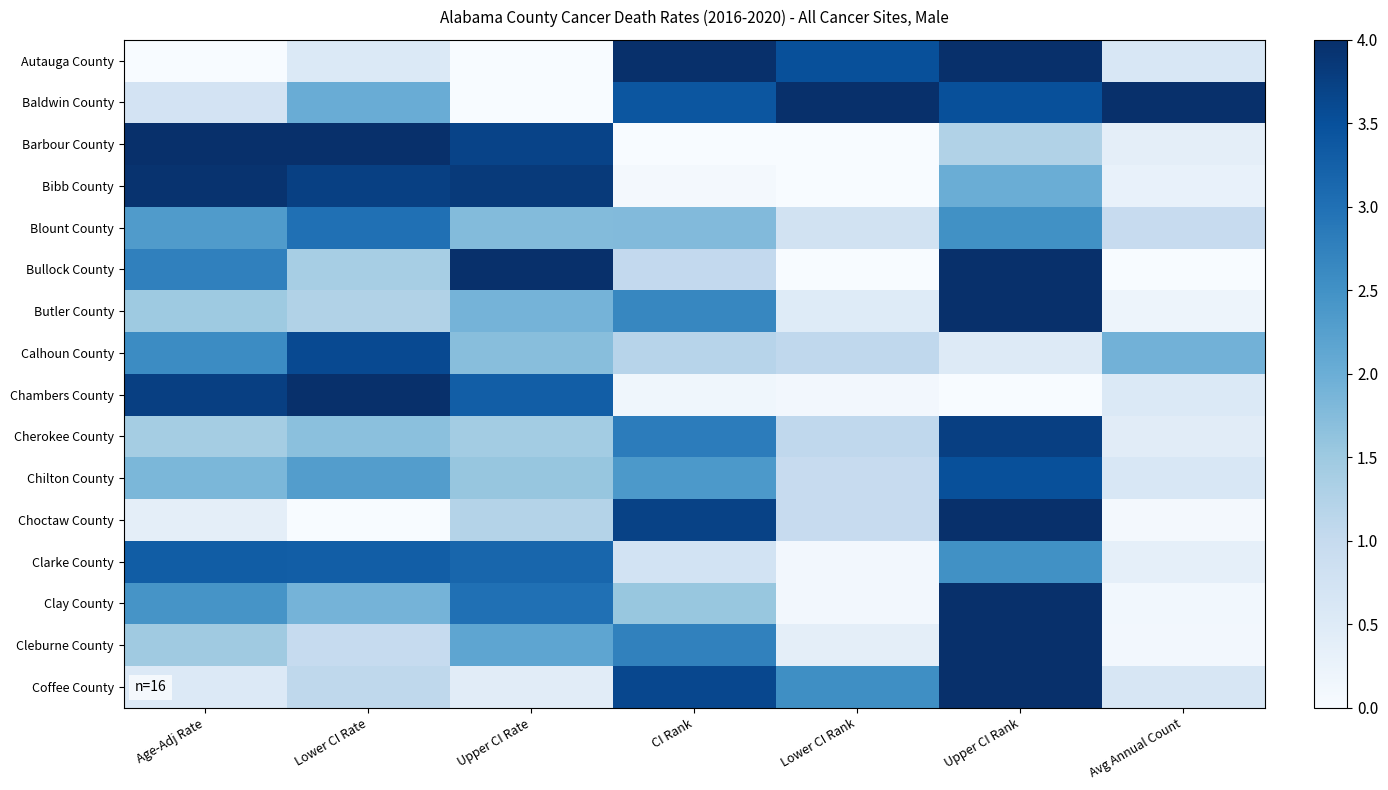

Between Age-Adj Rate and Avg Annual Count, which series saw the biggest shift?

Bibb County